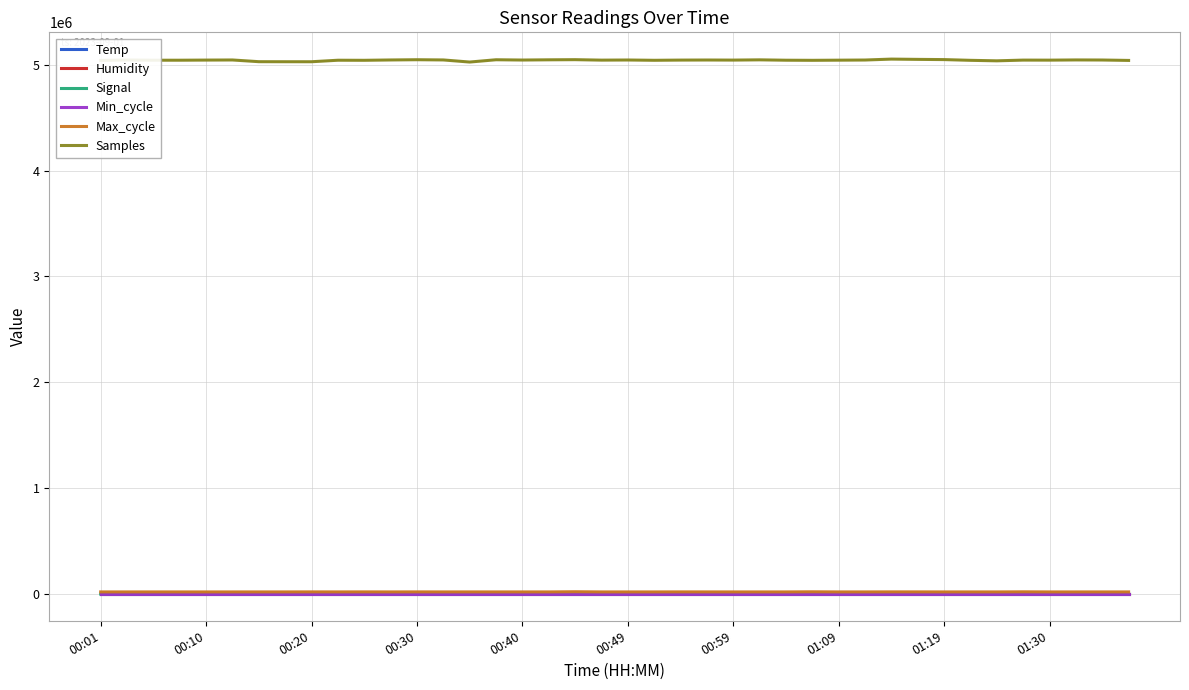

What is the difference between the maximum and minimum values in the Temp series?

0.4